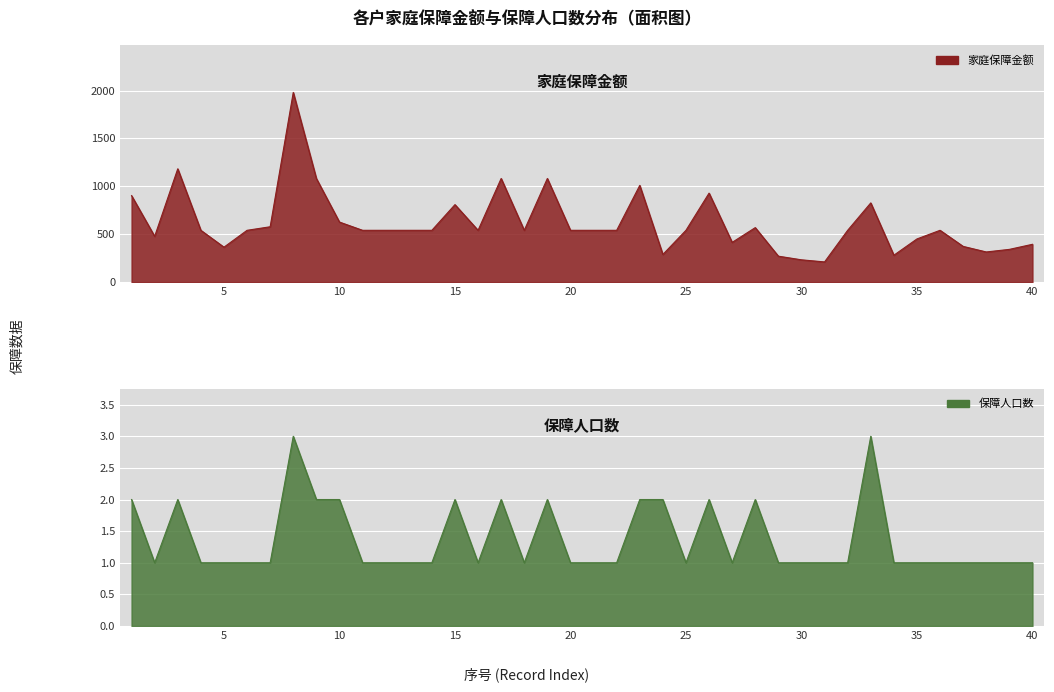

What is the sum of the 家庭保障金额 values at 15 and 14?

1350